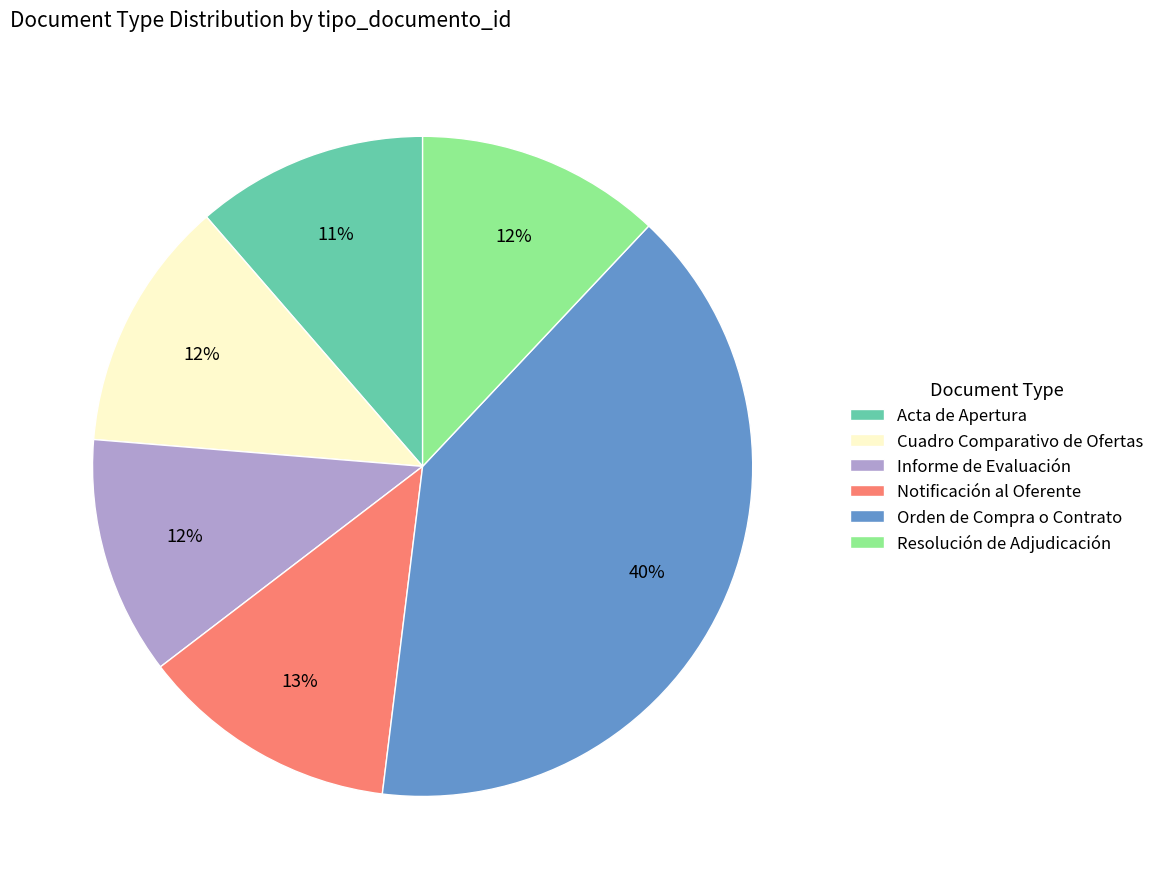

Combined, do Resolución de Adjudicación and Acta de Apertura account for over 50%?

No